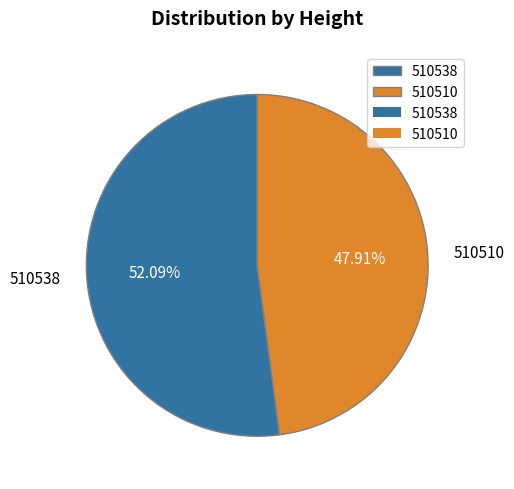

Does 510538 account for over 50% of the chart?

Yes